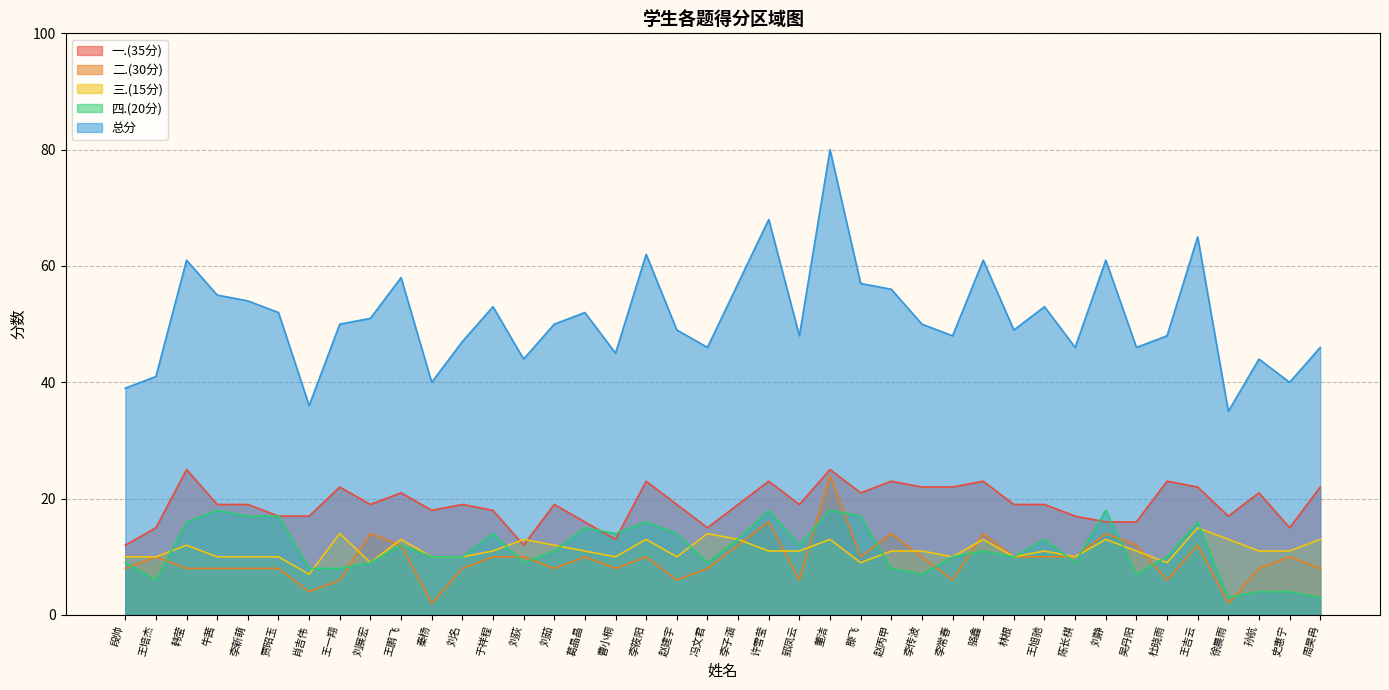

Where do 四.(20分) and 二.(30分) first cross each other?

段帅 and 王培杰